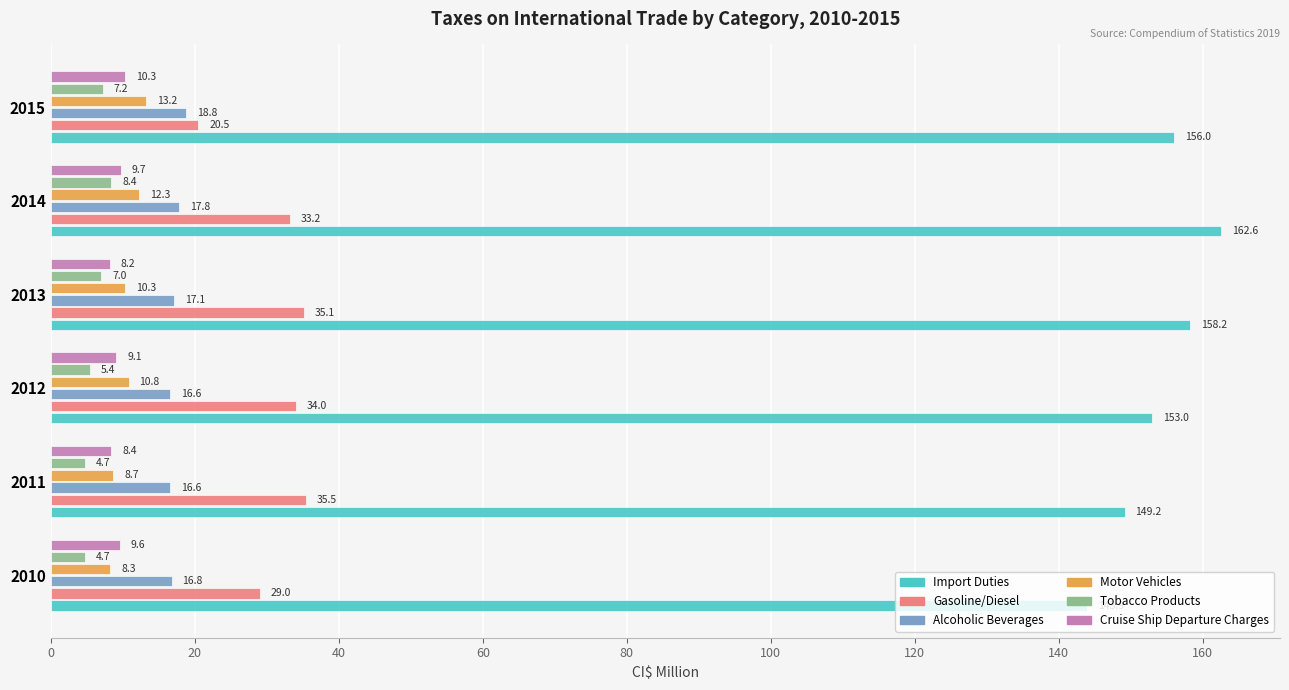

Which category has the lowest value across all series?

2010